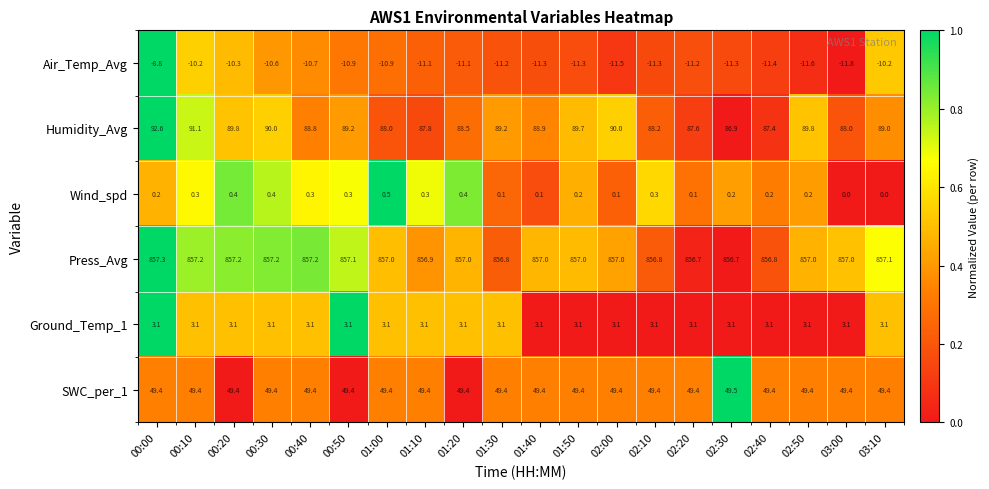

At which category is the sum across all series the highest?

00:00